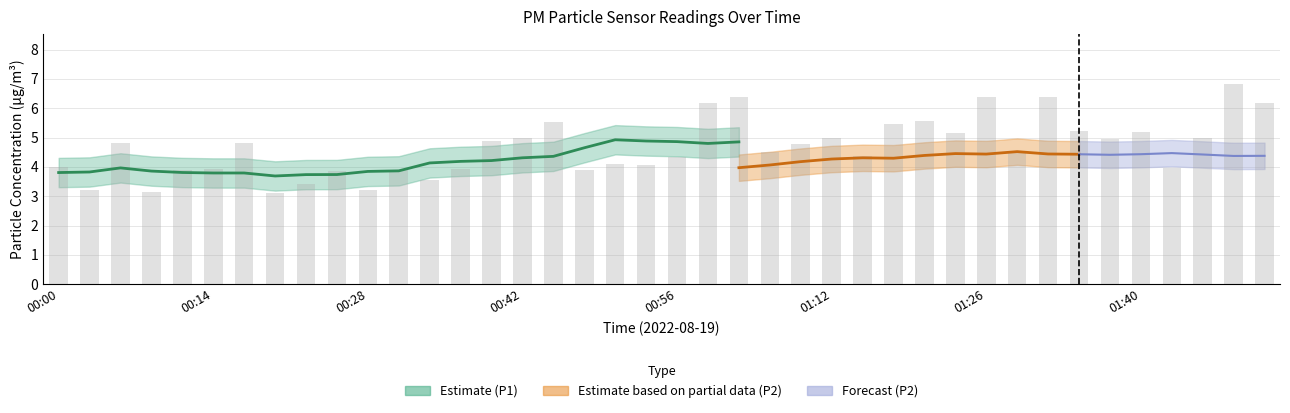

What is the sum of all values?

186.4